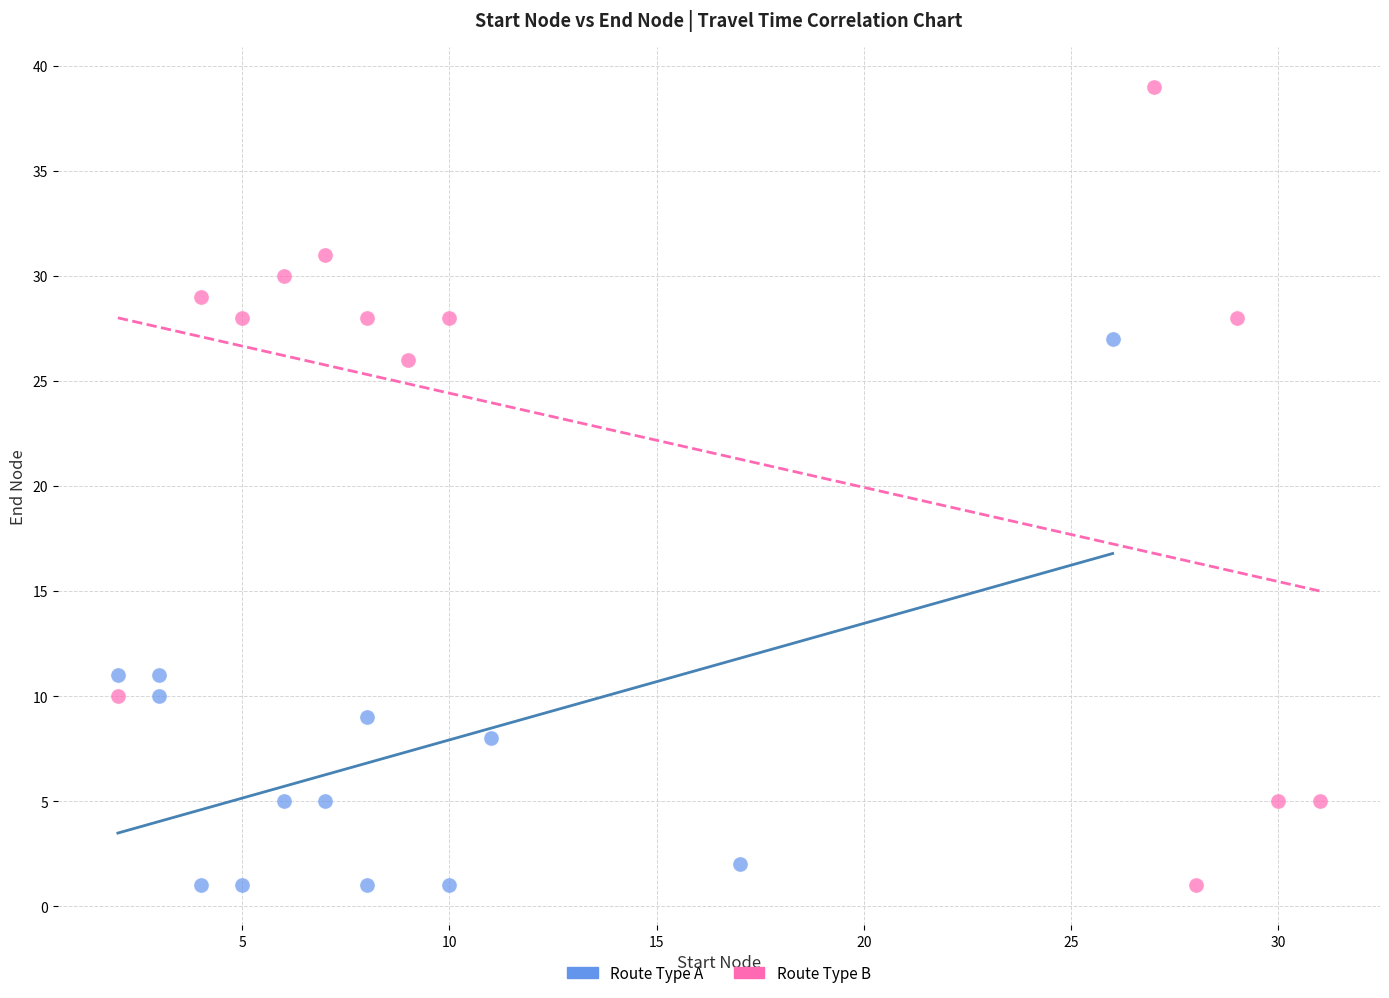

Which series has the widest spread of Y values?

Route Type B